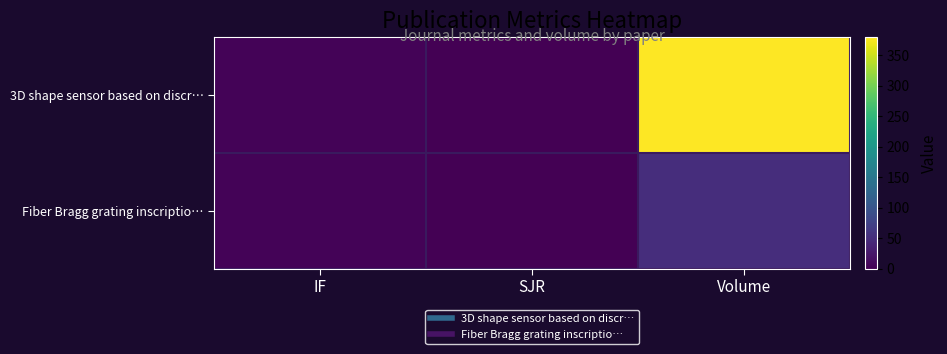

List the series in order of their peak value, highest first.

3D shape sensor based on discr…, Fiber Bragg grating inscriptio…